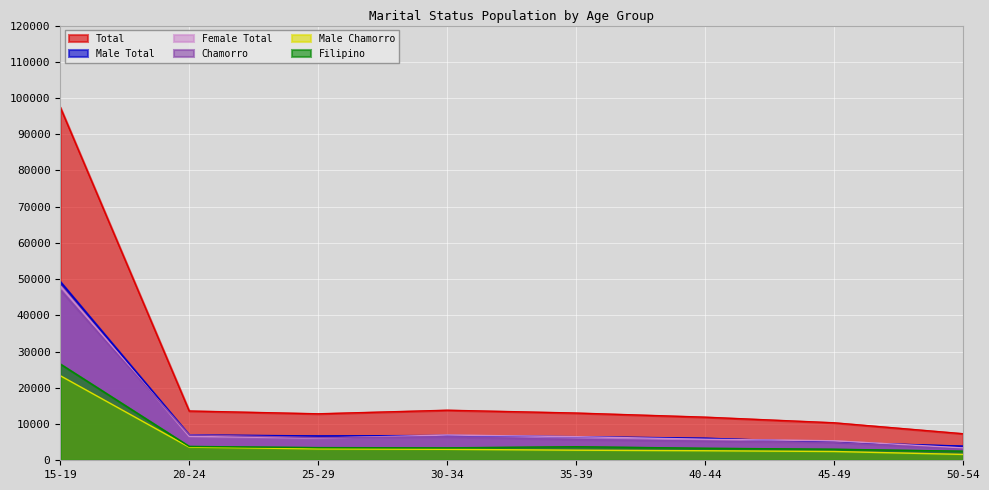

The value of Male Total at 50-54 is 3917. True or false?

True